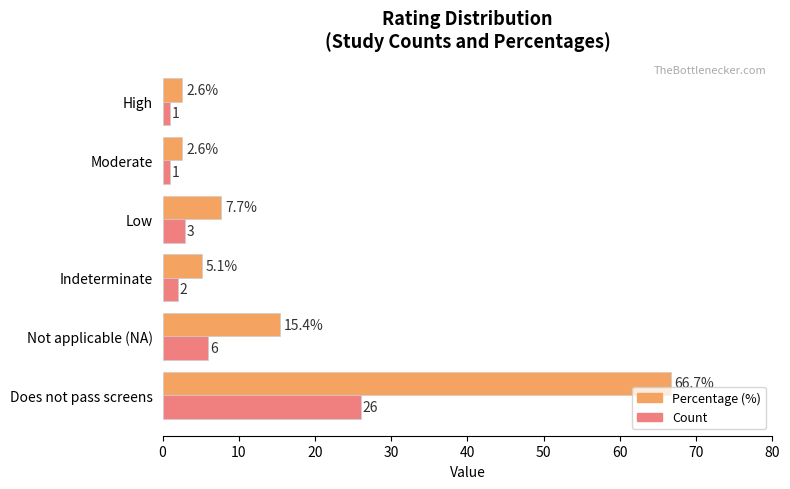

At which category is the sum across all series the highest?

Does not pass screens